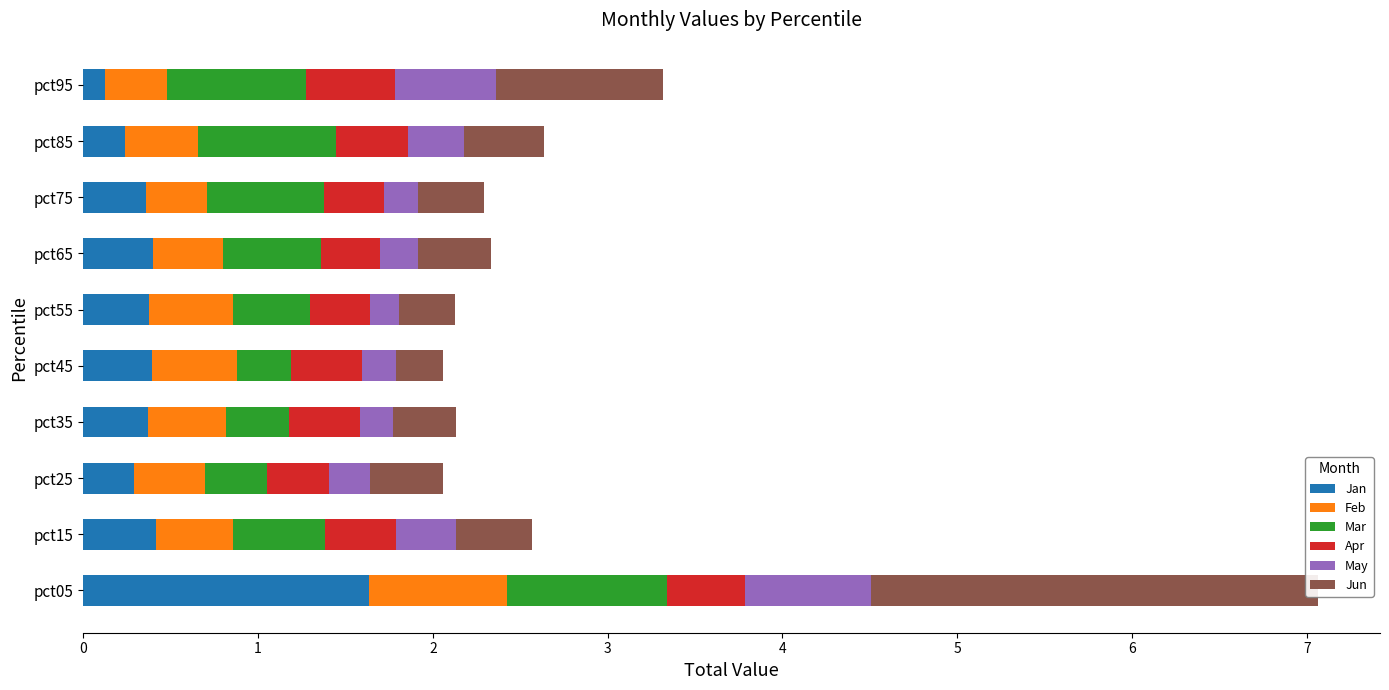

What is the approximate value of Jun at pct65?

0.4